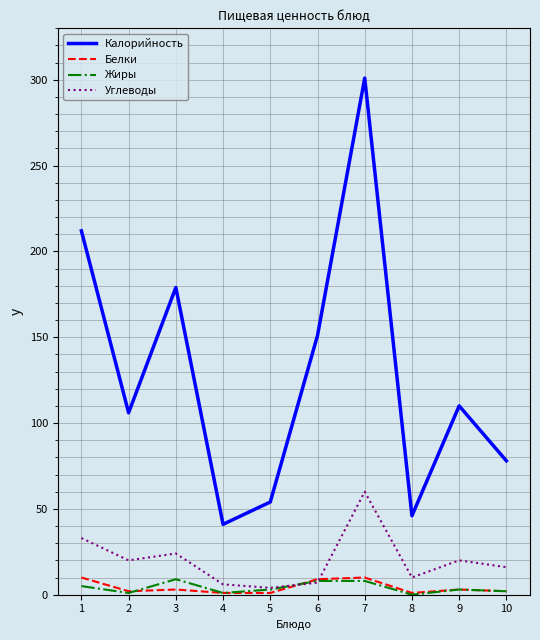

Which series has the widest spread of values?

Калорийность